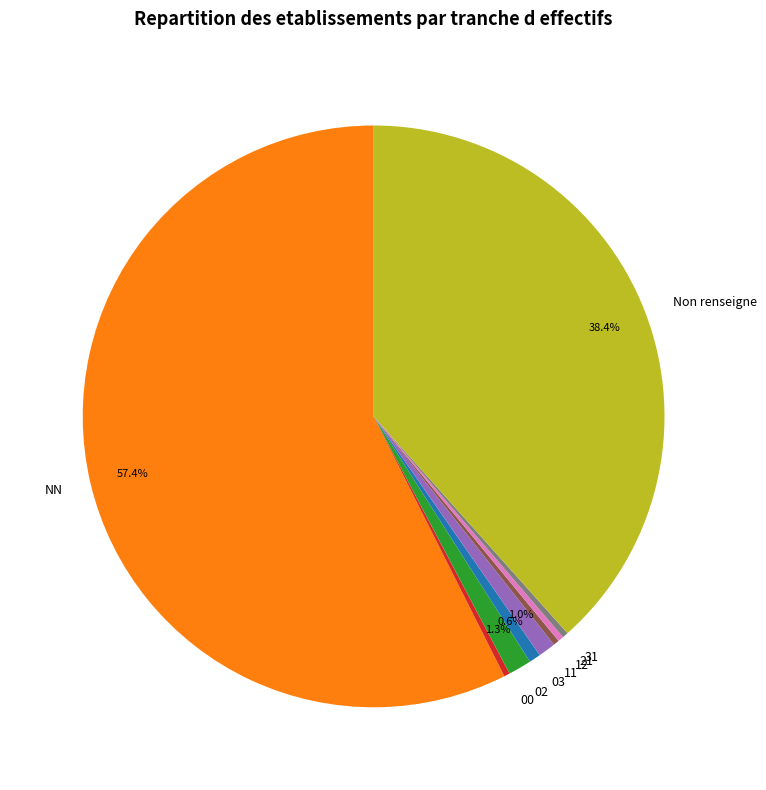

How many segments does this pie chart have?

9